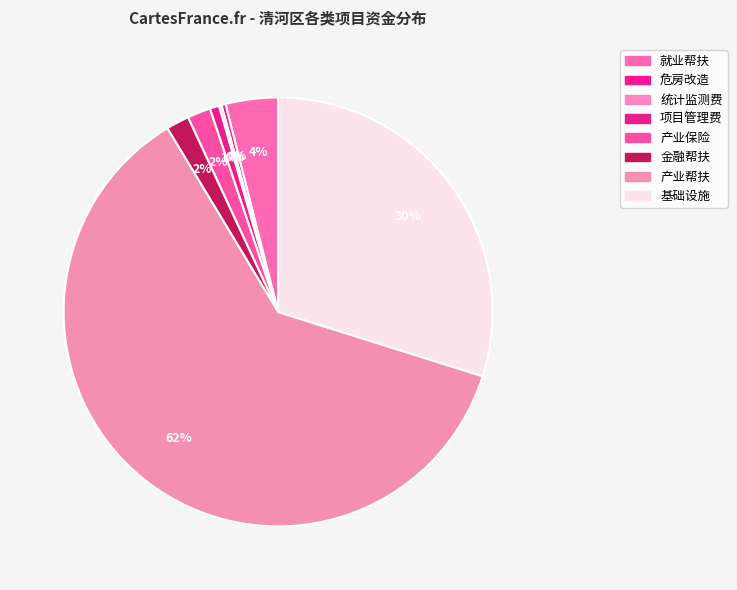

What is the ratio of the value at 统计监测费 to the value at 金融帮扶?

0.1